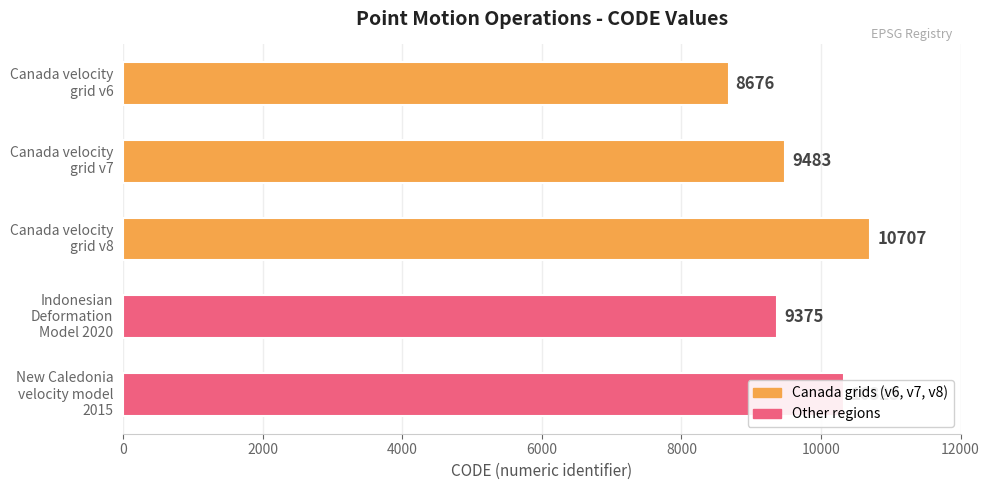

What is the value of the 2nd bar from the top?

9483